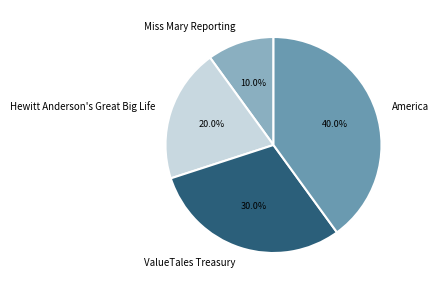

Count the number of slices in the pie.

4